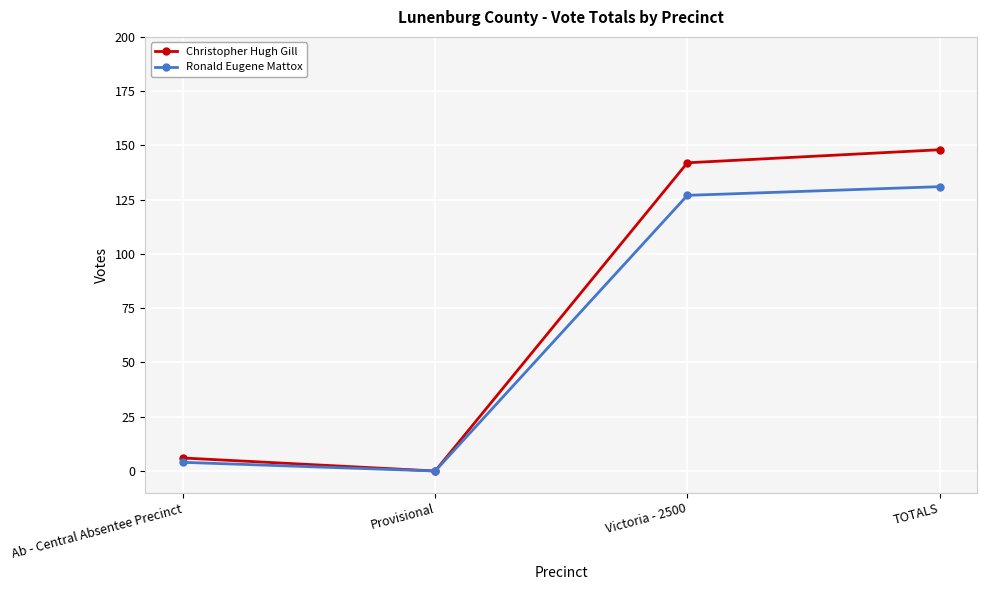

Where is Ronald Eugene Mattox nearest to the value 65?

Ab - Central Absentee Precinct